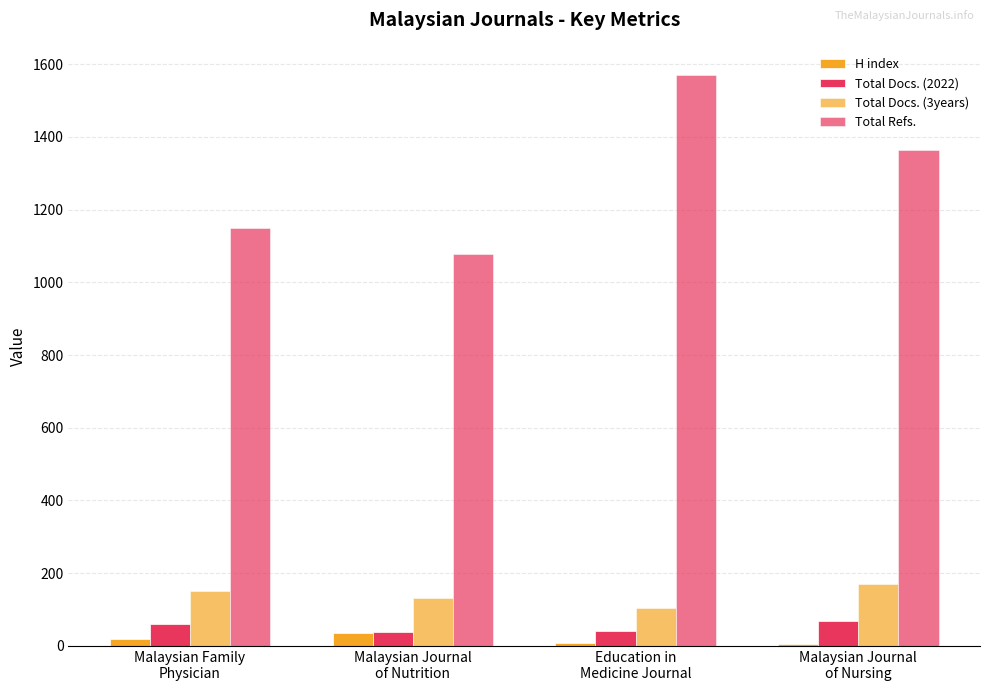

How many bars are there in total?

16